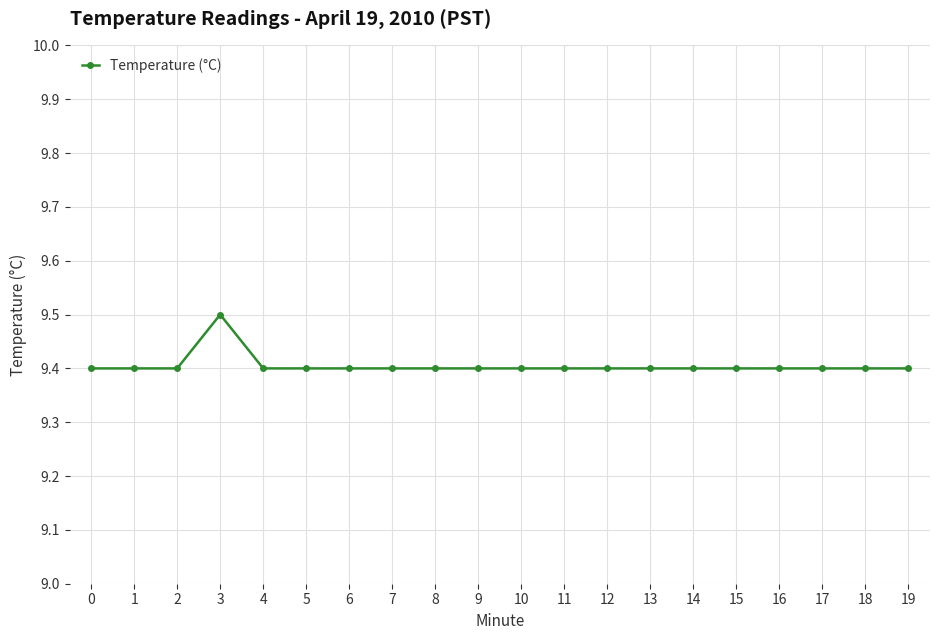

What is the average value?

9.4